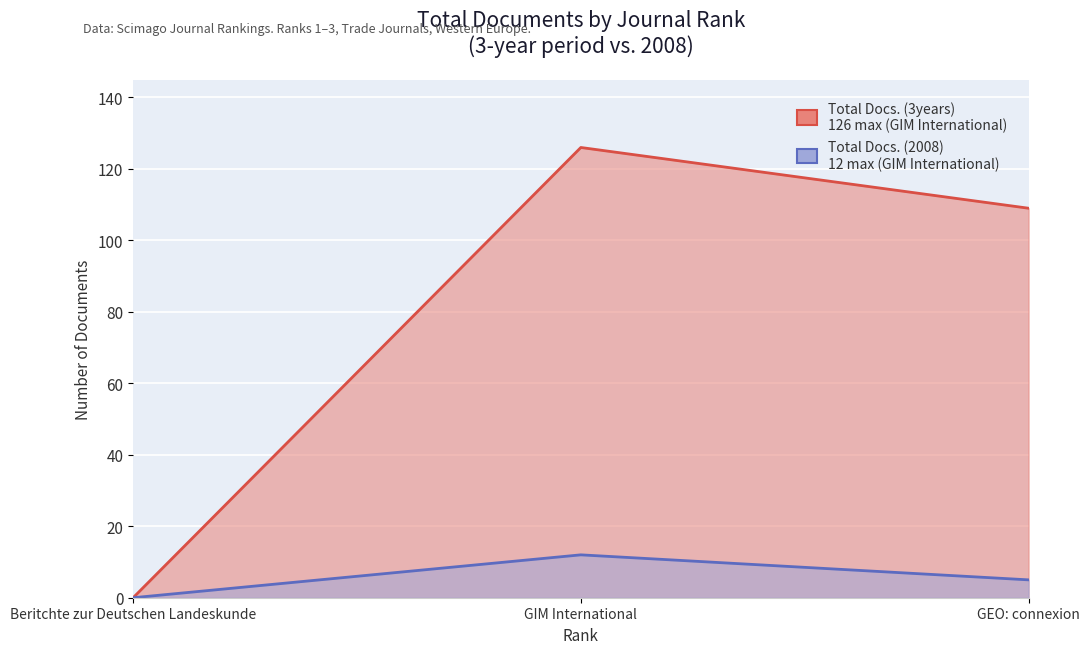

Which series has the largest range (max minus min)?

Total Docs. (3years)